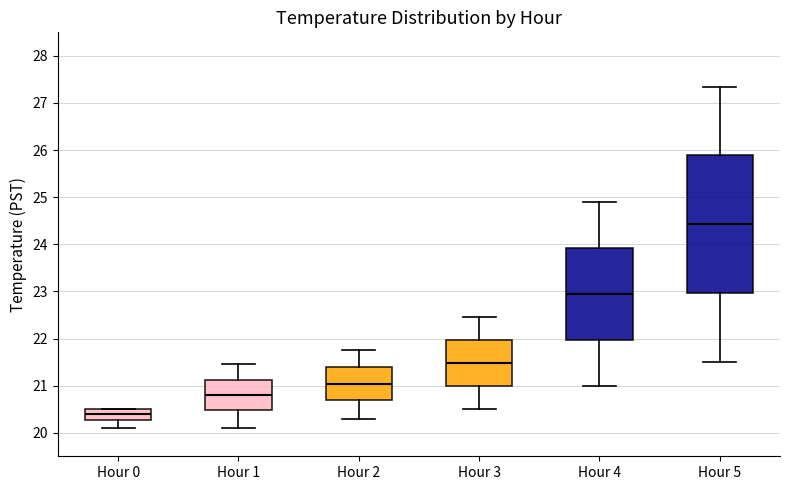

Reading left to right, transcribe this box plot: for each box, give where its median line is, the range the box spans, and where its two whiskers end, as read against the y-axis. The values are not printed on the chart, so give them approximately, as read against the axis.

Hour 0: median 20.4, box 20.3 to 20.5, whiskers 20.1 to 20.5
Hour 1: median 20.8, box 20.5 to 21.1, whiskers 20.1 to 21.5
Hour 2: median 21.0, box 20.7 to 21.4, whiskers 20.3 to 21.8
Hour 3: median 21.5, box 21.0 to 22.0, whiskers 20.5 to 22.5
Hour 4: median 23.0, box 22.0 to 23.9, whiskers 21.0 to 24.9
Hour 5: median 24.4, box 23.0 to 25.9, whiskers 21.5 to 27.4